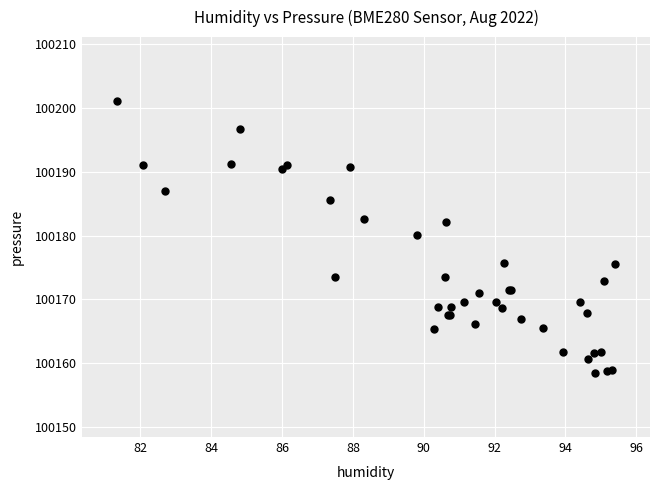

What Y value in the scatter plot is closest to 100179?

100180.1